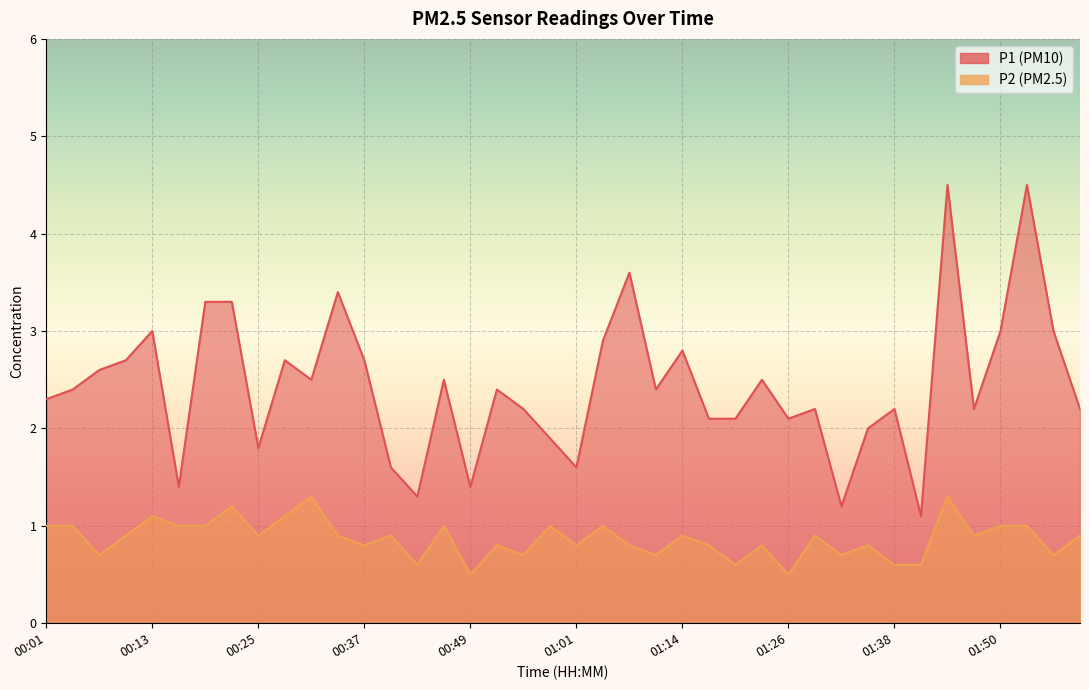

The P1 series shows 3.3 at 01:20. True or false?

False